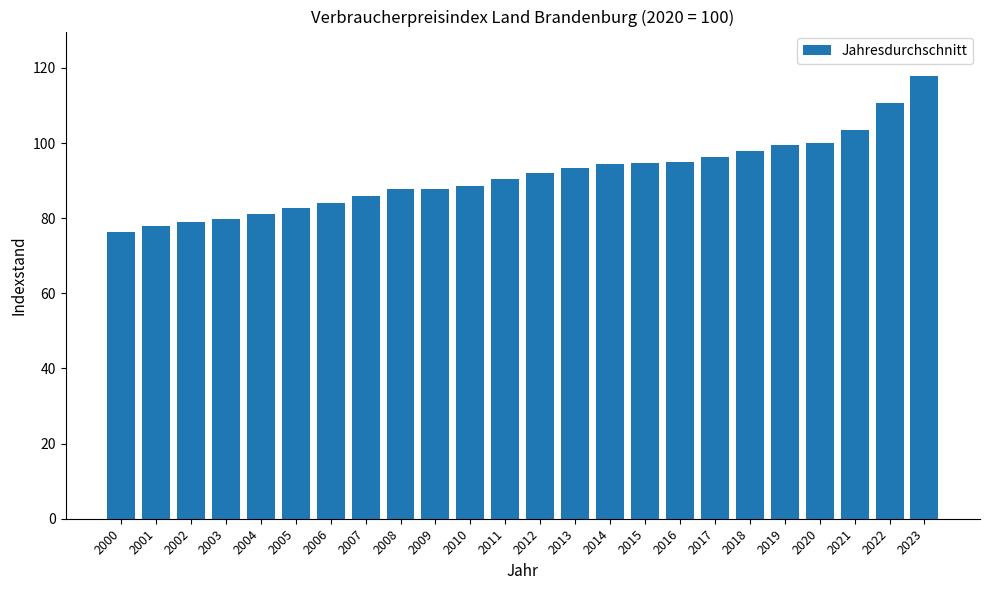

What is the minimum value shown in the chart?

76.4